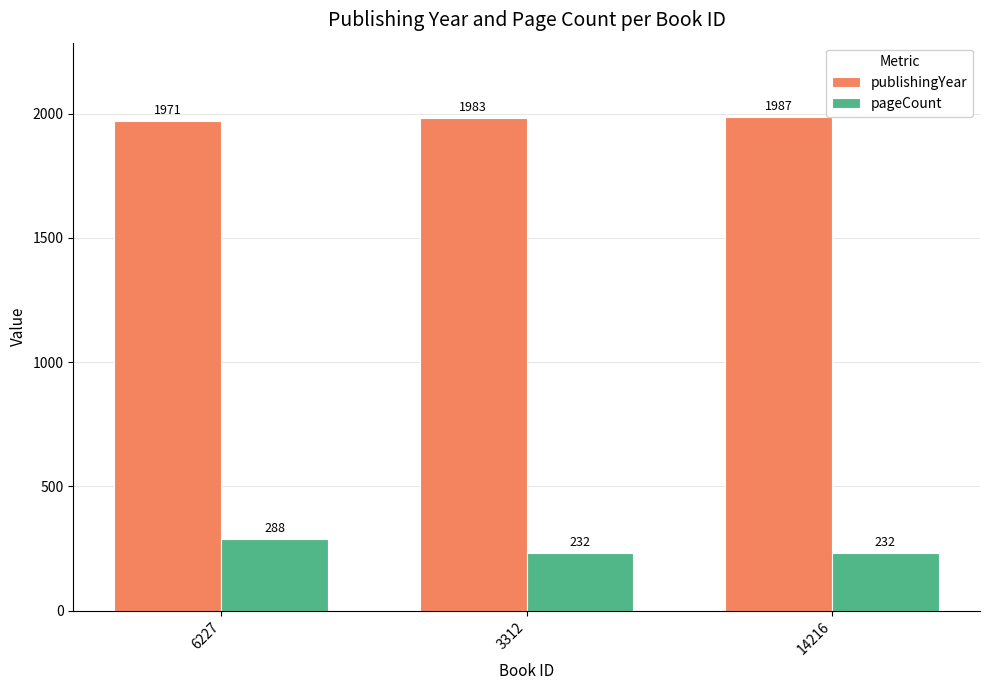

What is the label of the 1st bar from the left?

6227